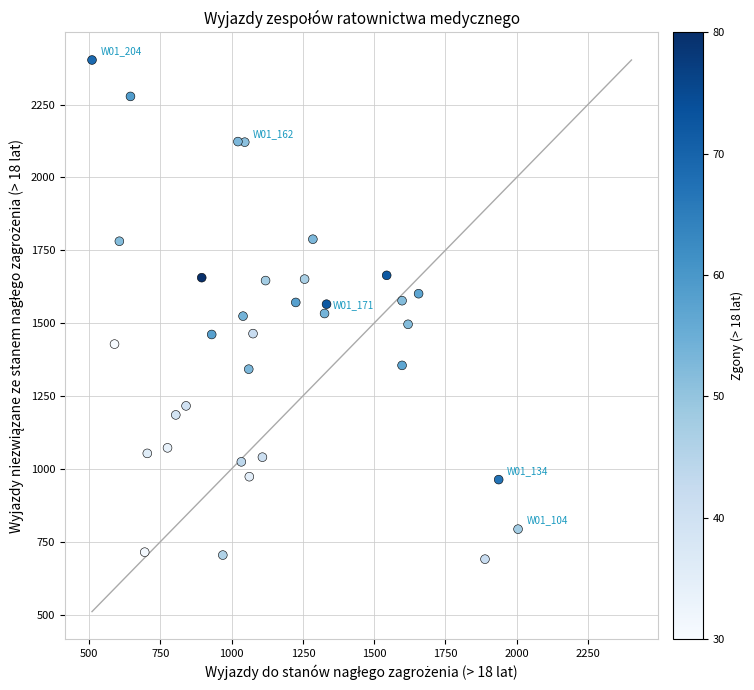

What is the range of X values (max minus min)?

1495